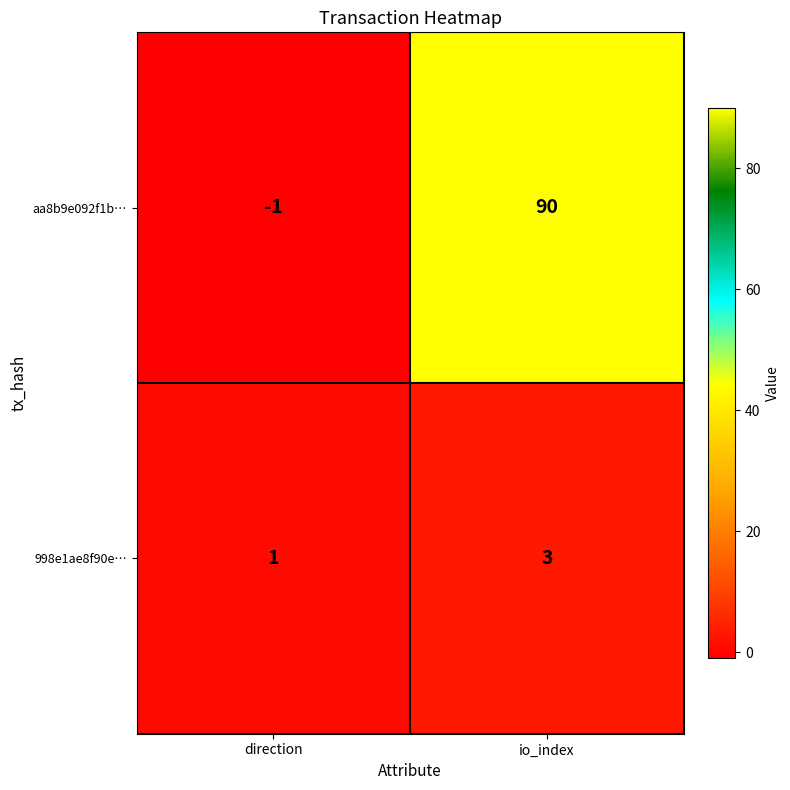

What is the approximate value of aa8b9e092f1b… at io_index, to the nearest 5?

90